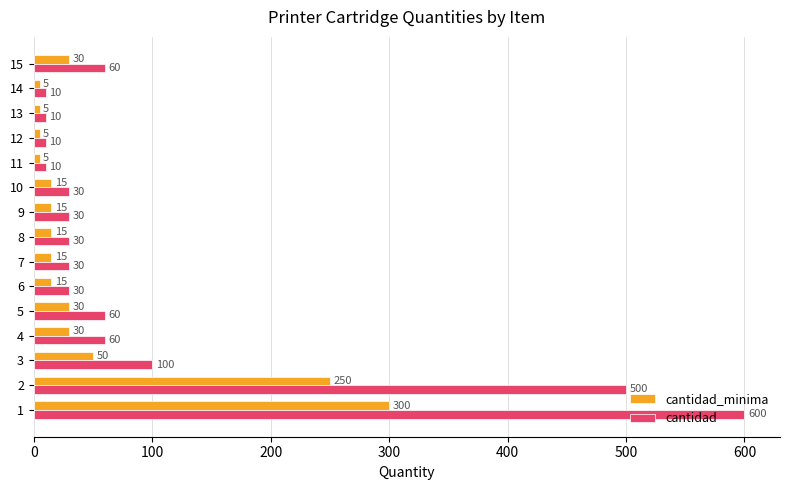

What is the difference between the second highest and second lowest values in the cantidad series?

490